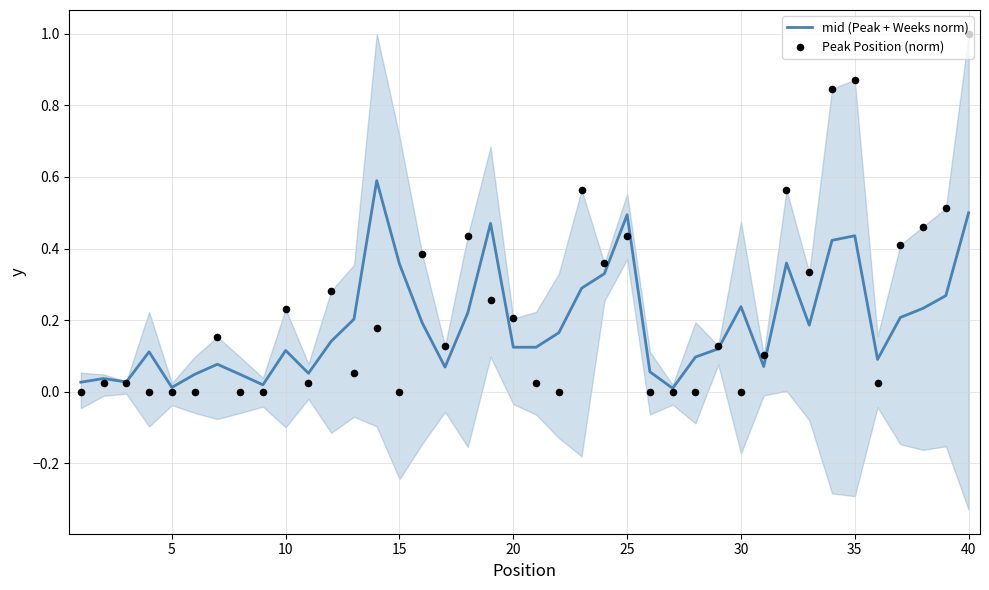

Which series has the widest spread of Y values?

Peak Position (norm)